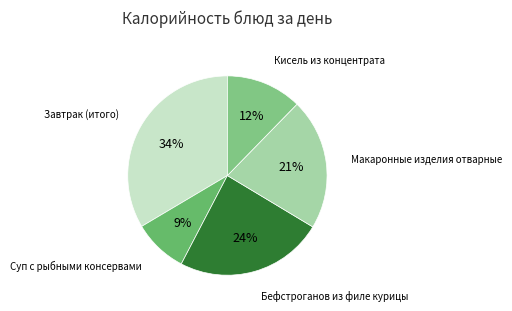

To the nearest percent, what is the difference between the Бефстроганов из филе курицы and Суп с рыбными консервами slice percentages?

15%